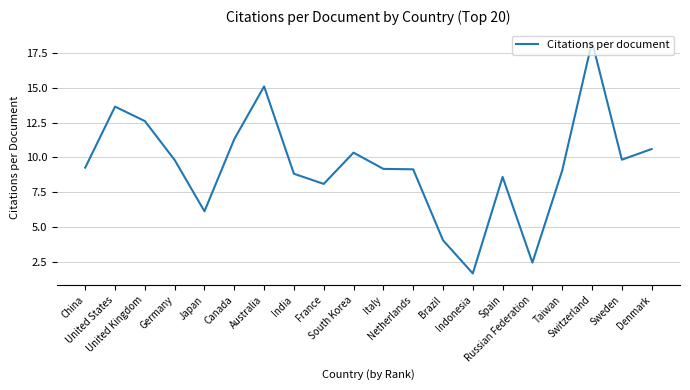

What is the minimum value shown in the chart?

1.7